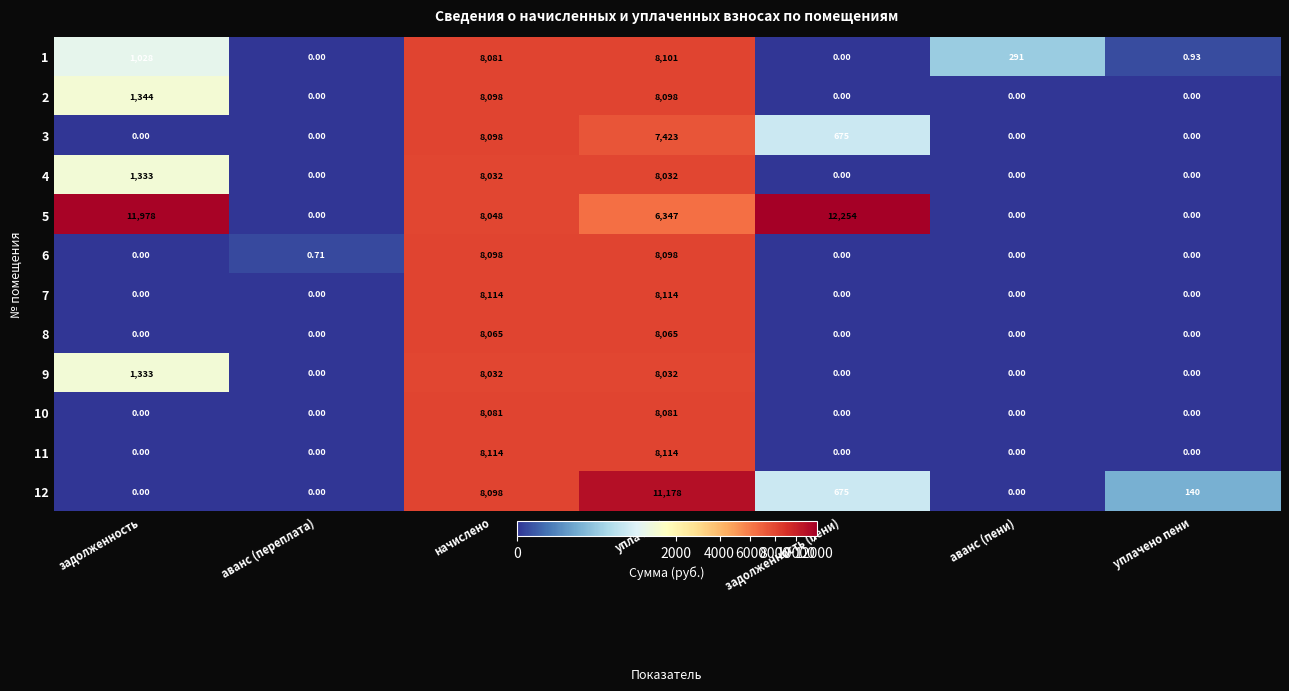

What is the spread (max minus min) of values at уплачено пени?

140.0